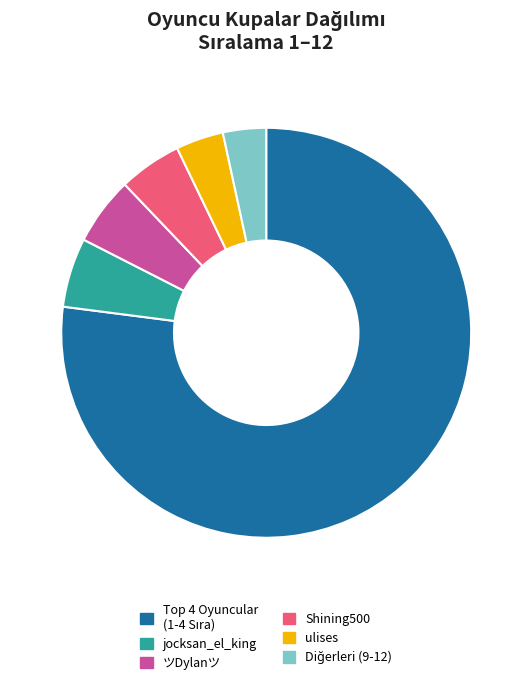

Do jocksan_el_king and ツDylanツ together represent more than half of the pie?

No